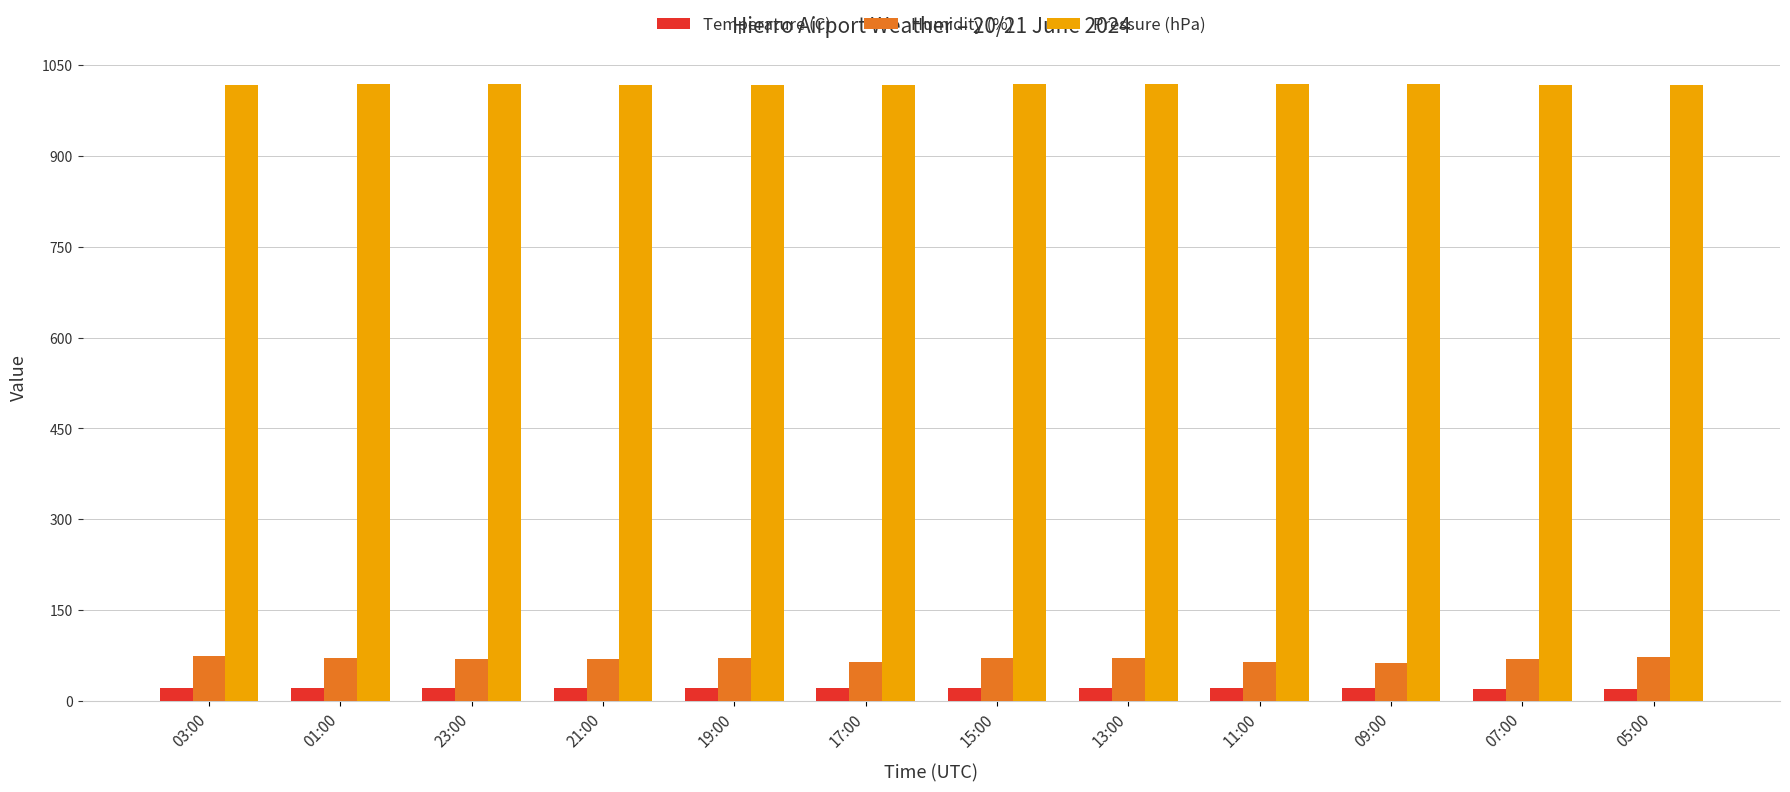

What is the difference between the Humidity (%) values at 17:00 and 13:00?

7.0